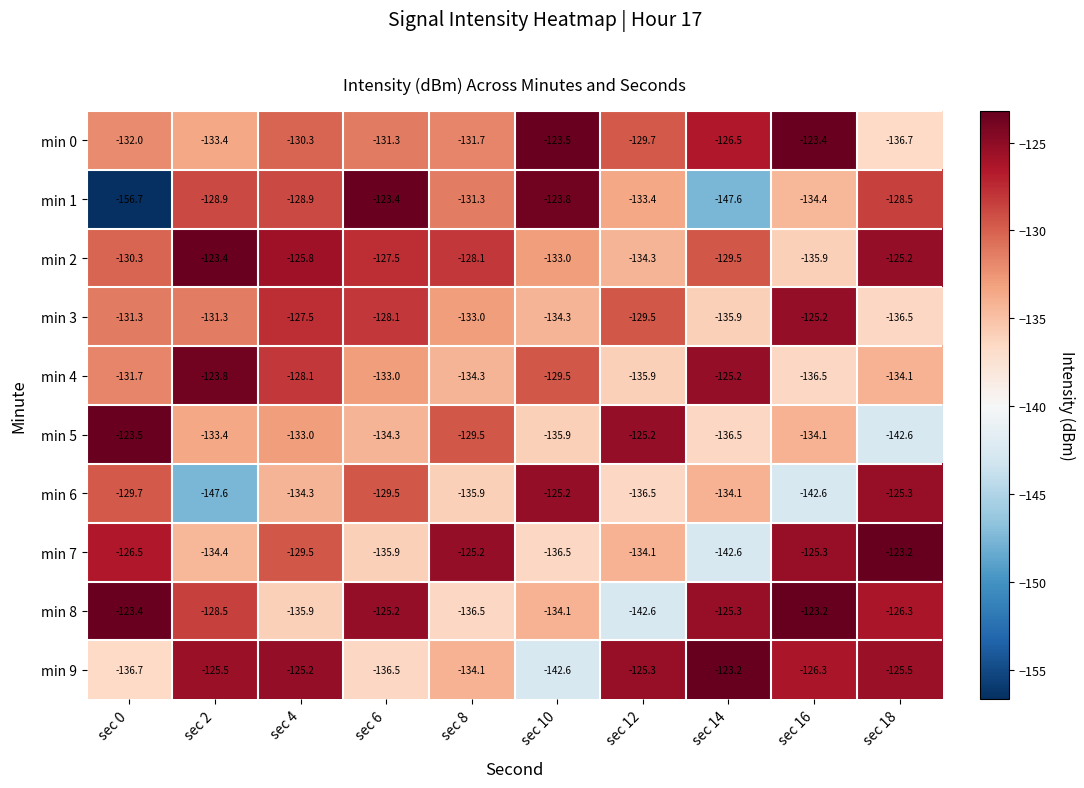

At which category is the sum across all series the highest?

sec 4